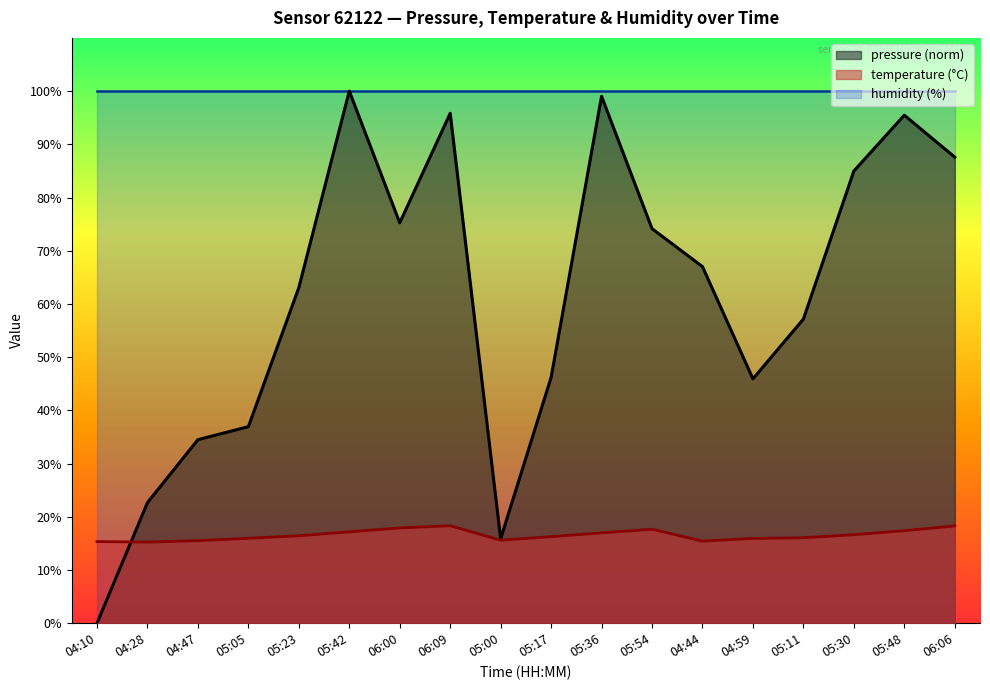

What is the difference between the pressure values at 05:17 and 05:00?

30.3